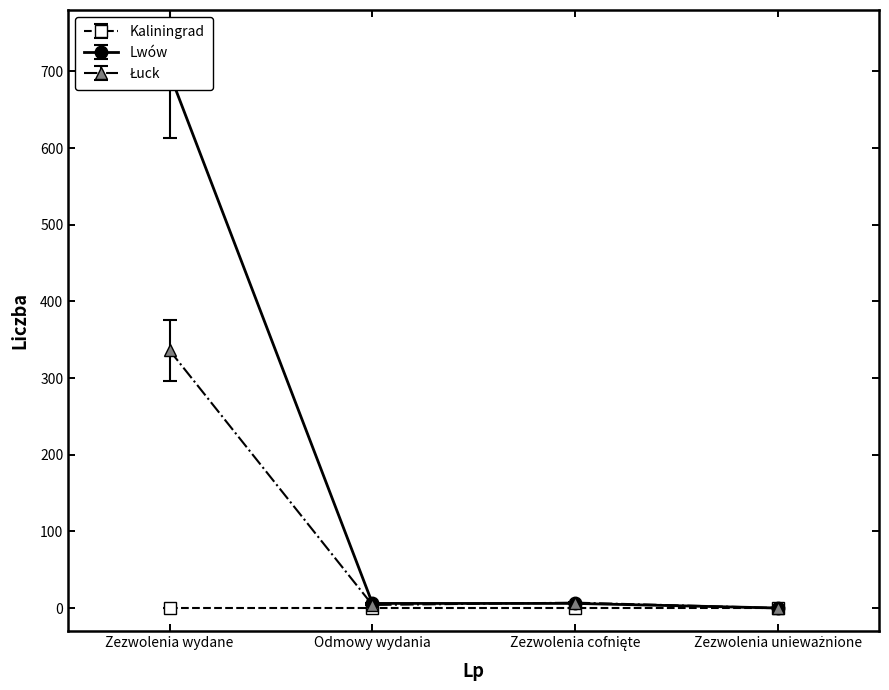

What are all the series names shown in the legend?

Lwów, Łuck